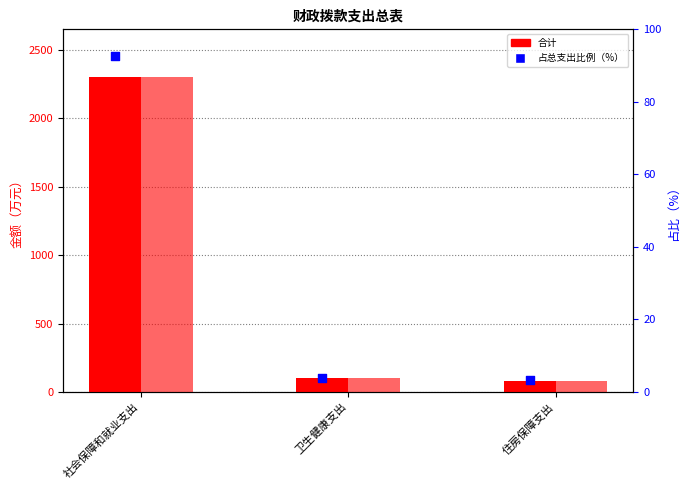

Is the value of 合计 at 卫生健康支出 greater than the value of 占总支出比例（%） at 社会保障和就业支出?

Yes